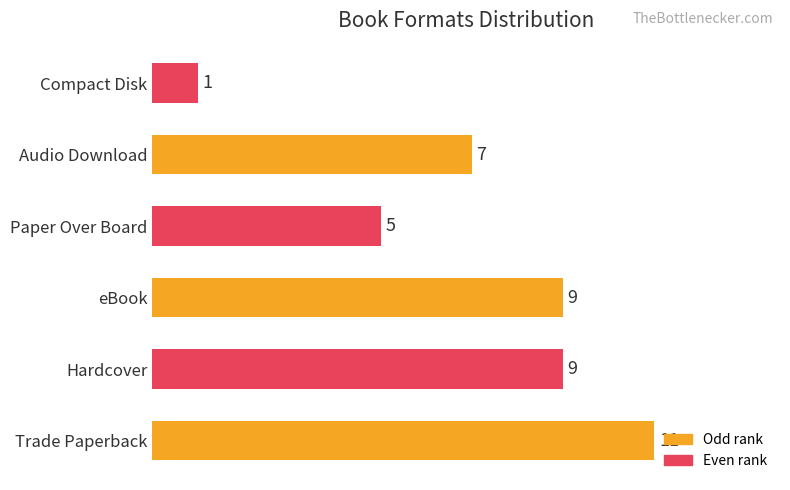

How many data points does each series have?

6